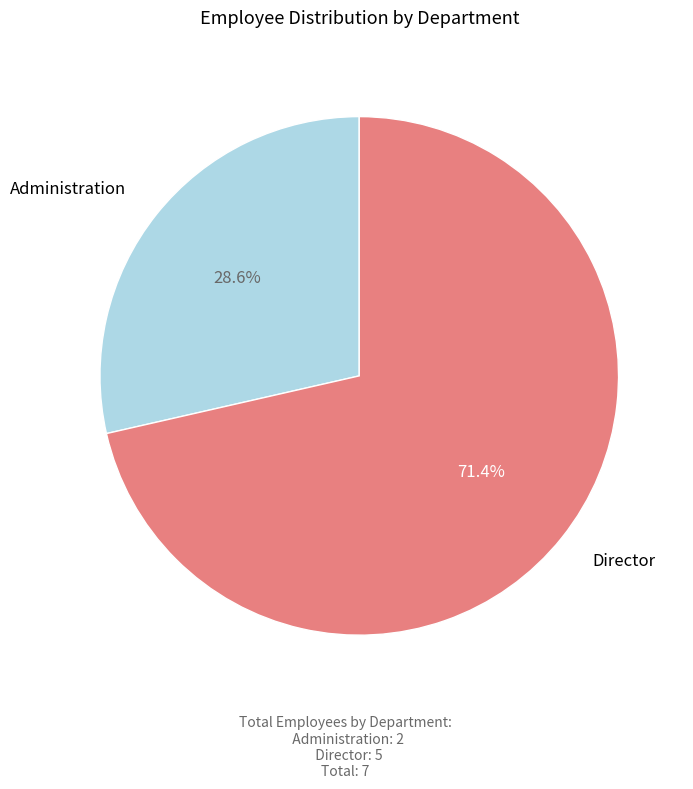

Combined, what portion of the pie is Director and Administration?

100.0%